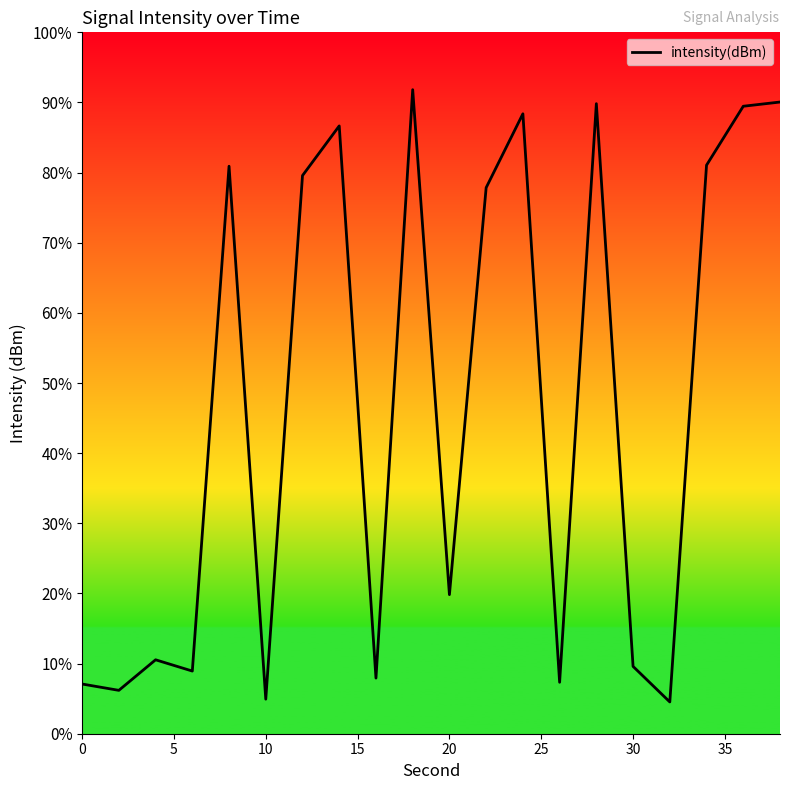

How many interior local peaks (higher than both neighbors) does the data have?

6